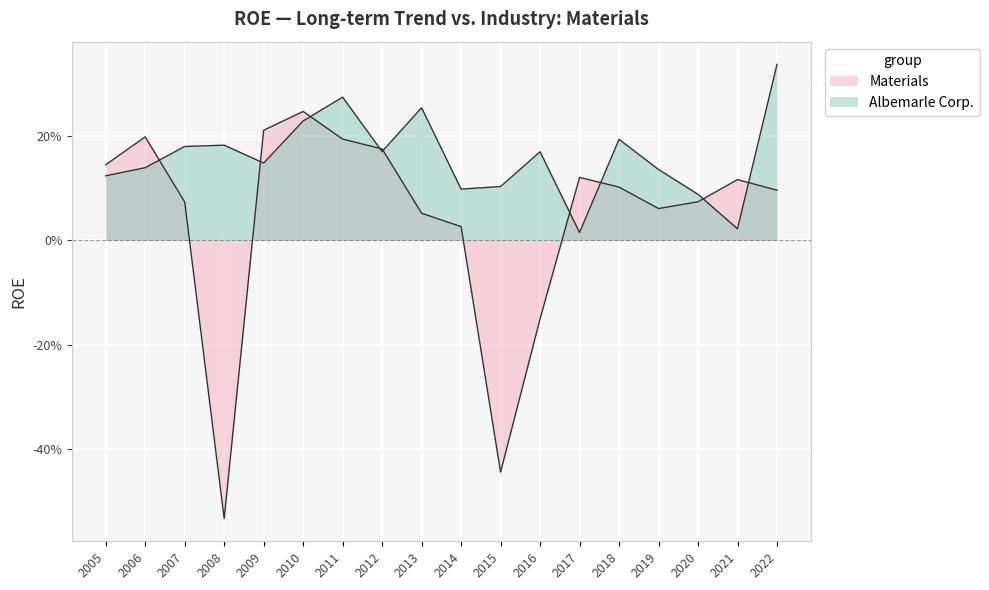

Reading left to right, transcribe all the data shown in this chart.

Albemarle Corp.: 0.1	0.1	0.2	0.2	0.1	0.2	0.3	0.2	0.3	0.1	0.1	0.2	0.0	0.2	0.1	0.1	0.0	0.3
Materials: 0.1	0.2	0.1	-0.5	0.2	0.2	0.2	0.2	0.1	0.0	-0.4	-0.2	0.1	0.1	0.1	0.1	0.1	0.1